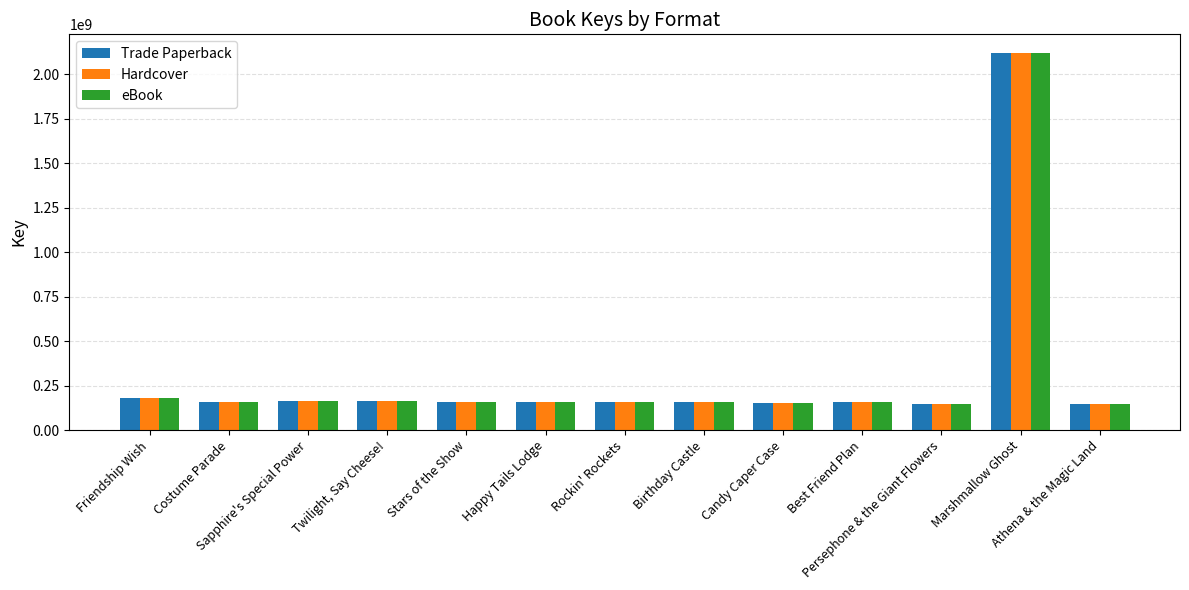

What is the sum of all Hardcover values?

4022128159